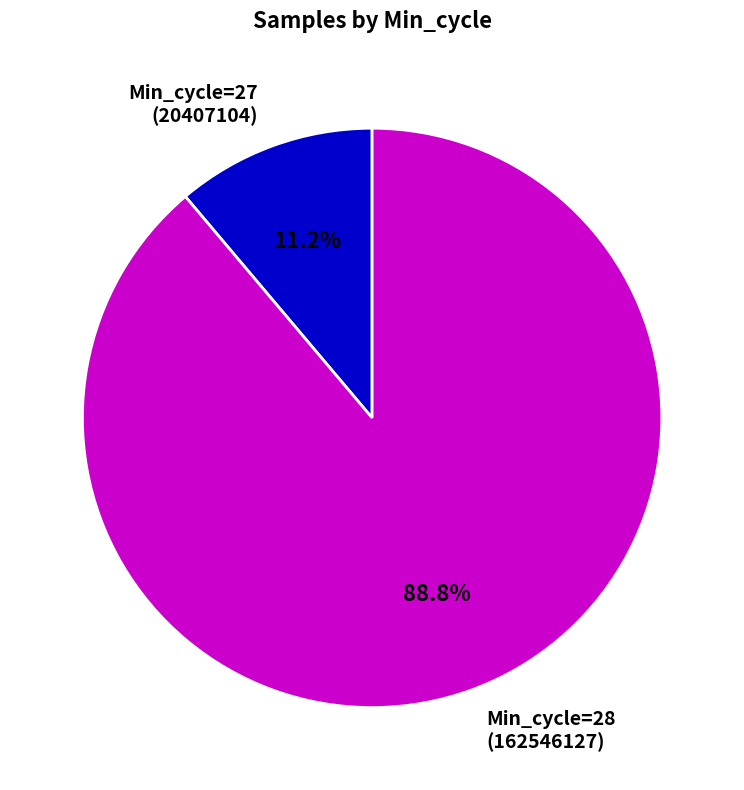

How much of the chart is everything except Min_cycle=27 (20407104)?

88.8%